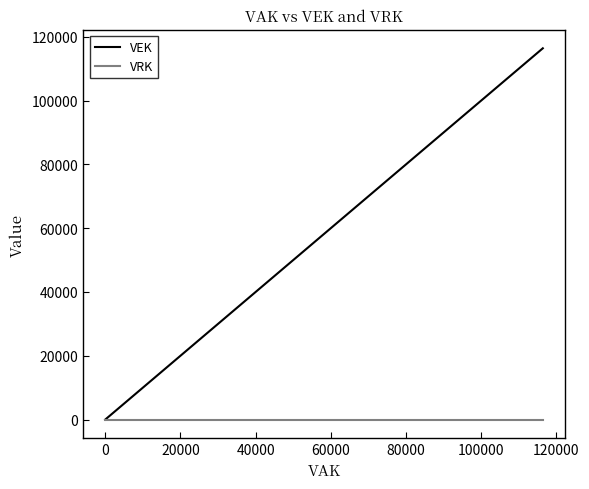

How many values in VEK are above zero?

8